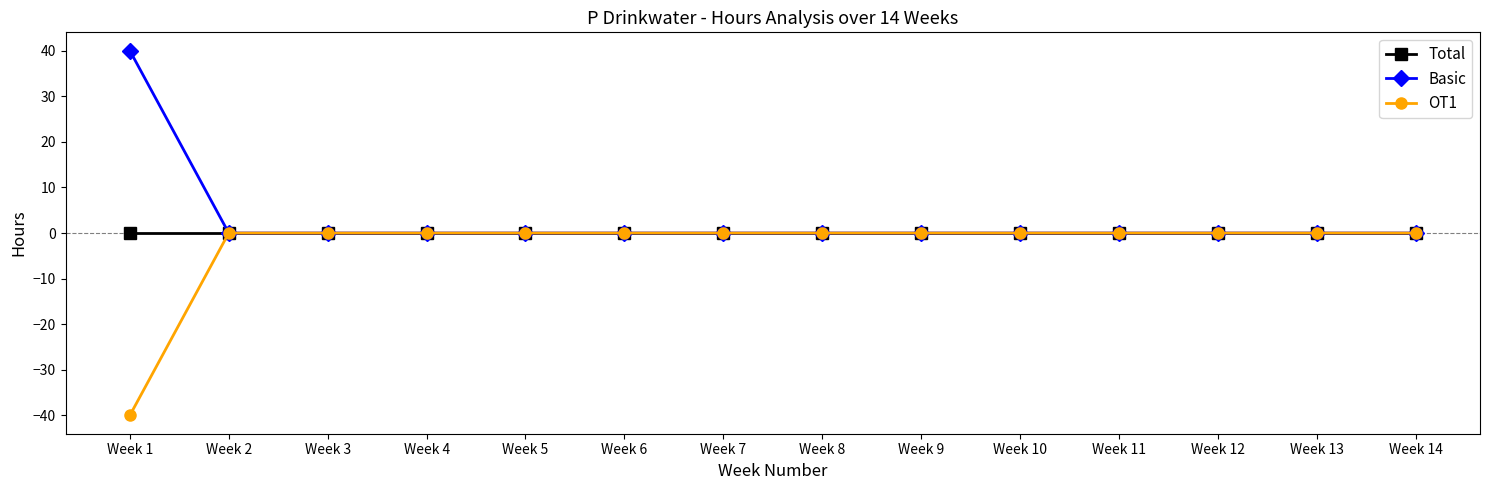

List the series in order of their overall mean, lowest first.

OT1, Total, Basic